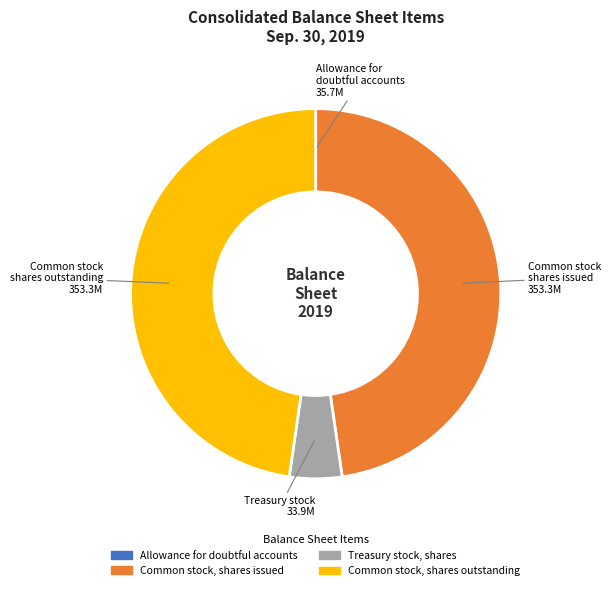

The Treasury stock, shares slice represents 12% of the pie. True or false?

False